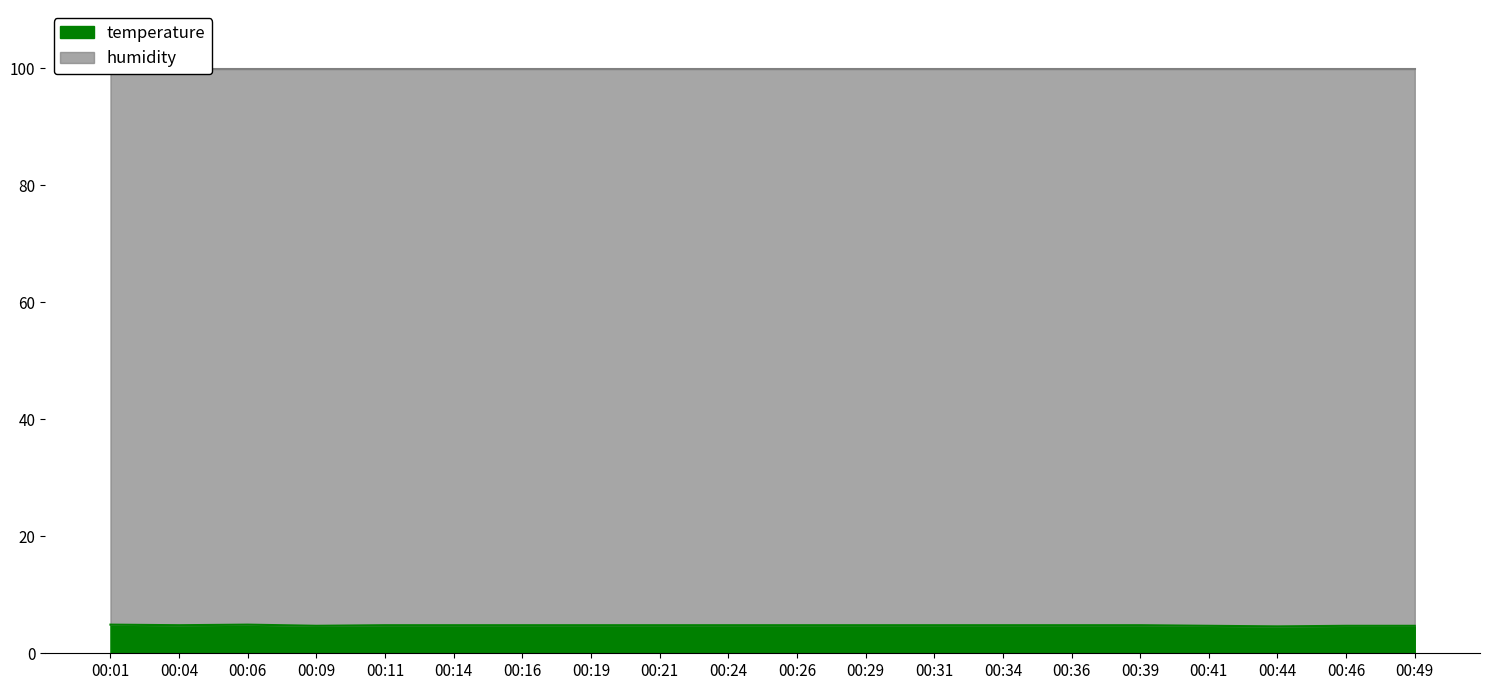

What value does the data have at 00:14?

4.8